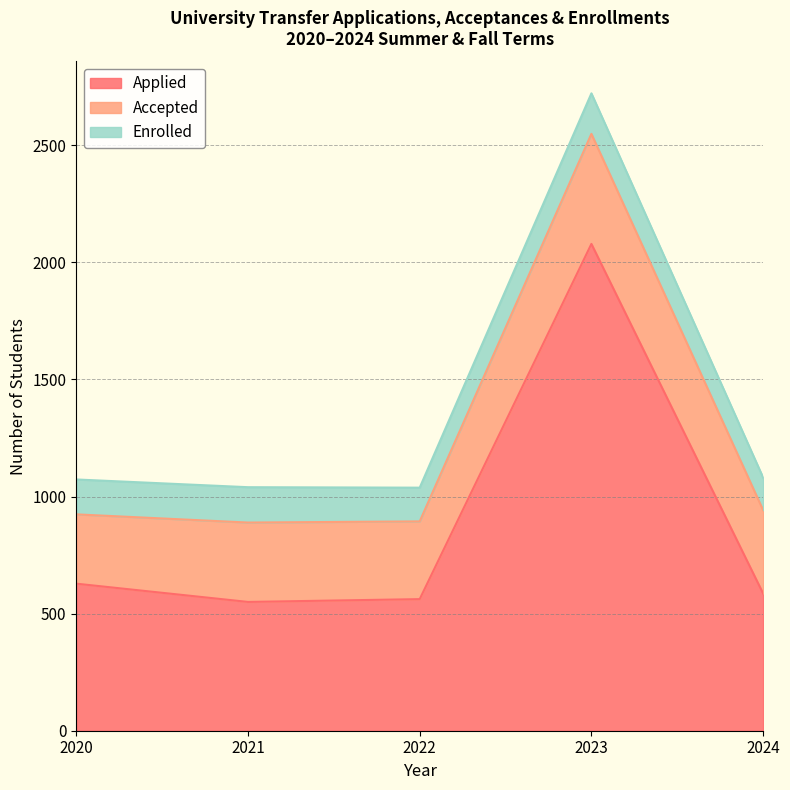

Which series has the largest range (max minus min)?

Applied